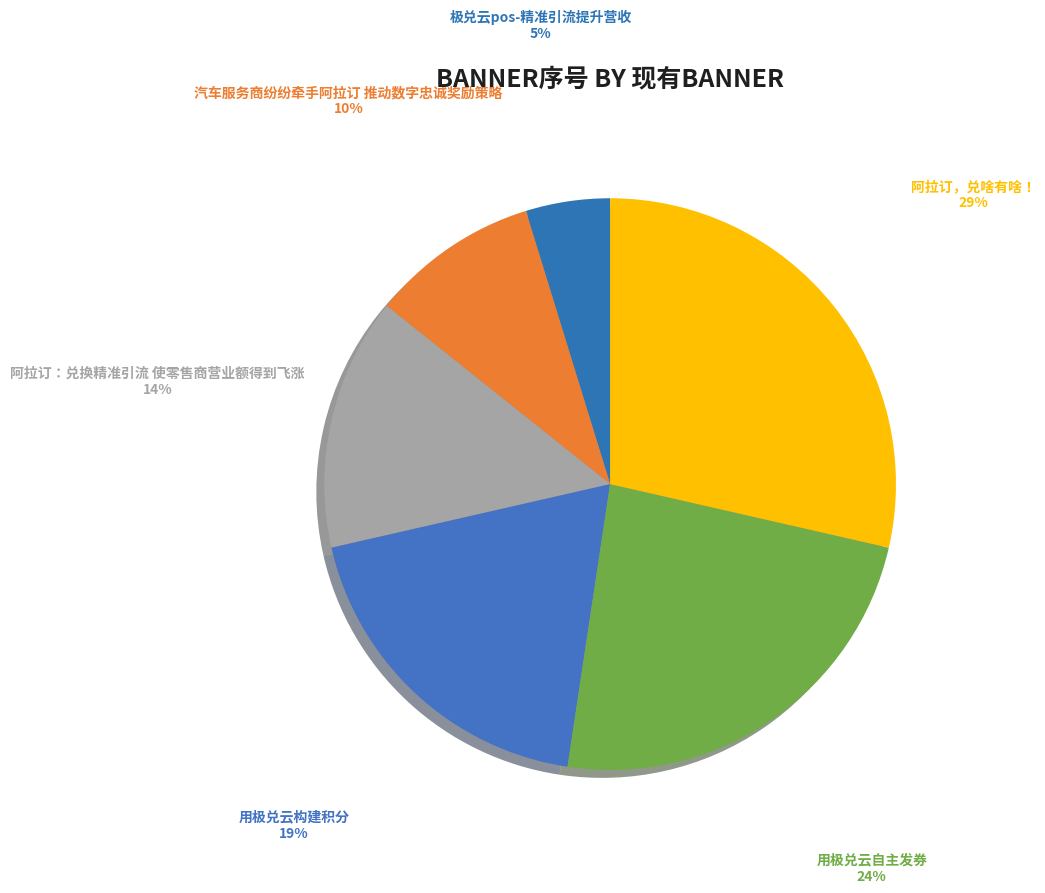

How many slices are in this pie chart?

6